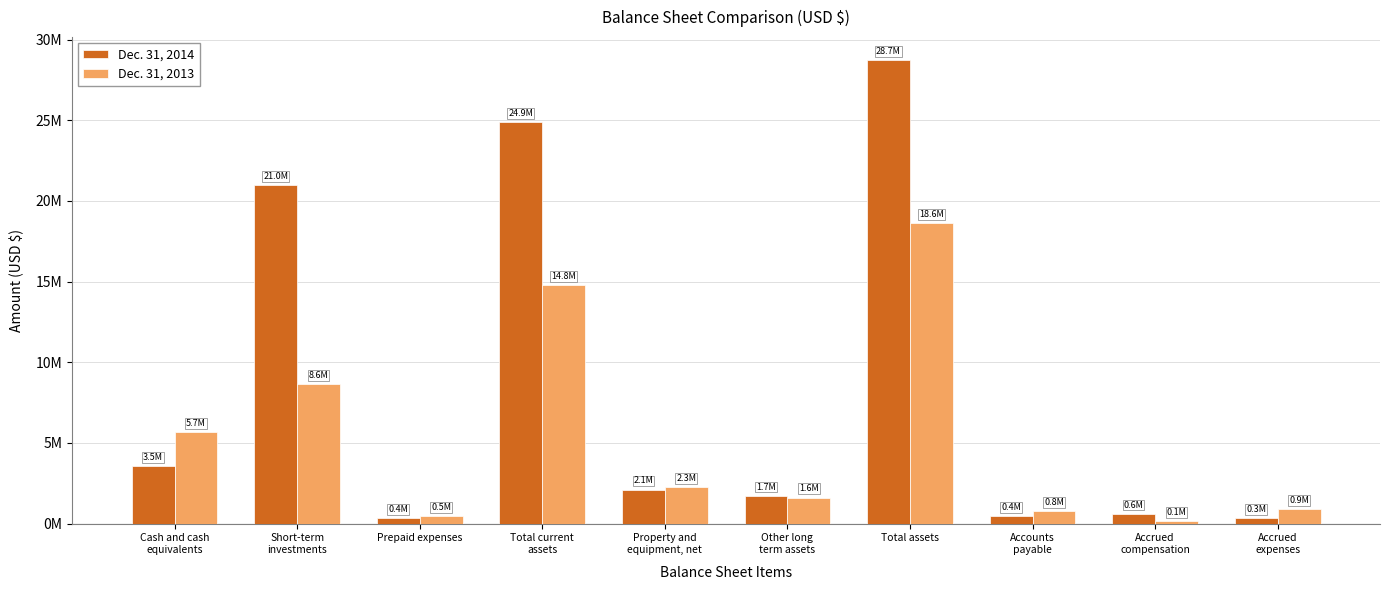

Are the bars grouped side by side (vs. stacked)?

Yes